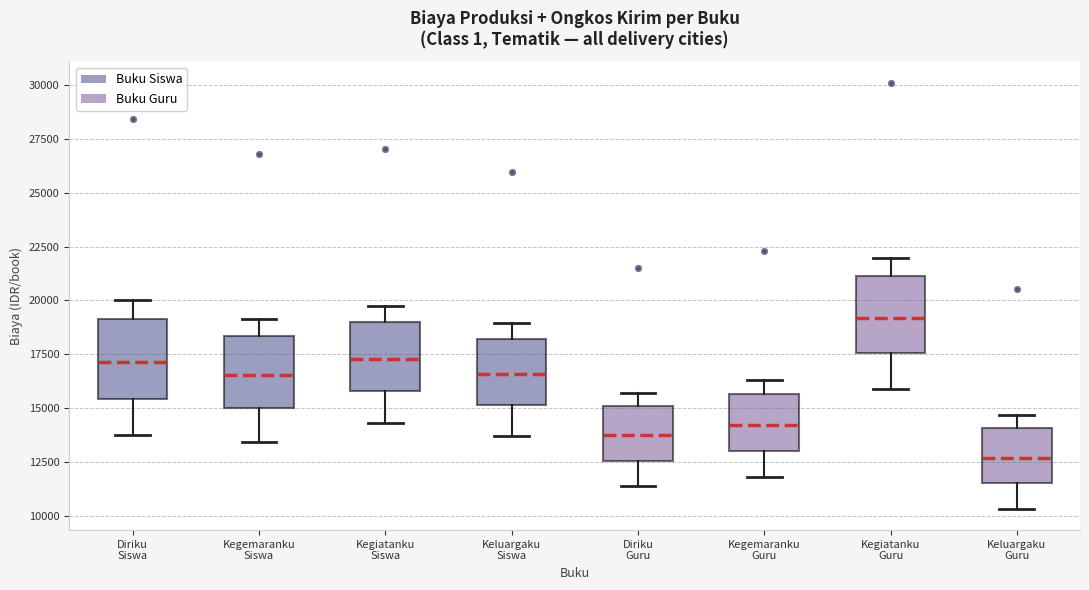

Reading left to right, transcribe this box plot: for each box, give where its median line is, the range the box spans, and where its two whiskers end, as read against the y-axis. The values are not printed on the chart, so give them approximately, as read against the axis.

Diriku Siswa: median 17000, box 15500 to 19000, whiskers 13500 to 20000
Kegemaranku Siswa: median 16500, box 15000 to 18500, whiskers 13500 to 19000
Kegiatanku Siswa: median 17500, box 16000 to 19000, whiskers 14500 to 20000
Keluargaku Siswa: median 16500, box 15000 to 18000, whiskers 13500 to 19000
Diriku Guru: median 13500, box 12500 to 15000, whiskers 11500 to 15500
Kegemaranku Guru: median 14000, box 13000 to 15500, whiskers 12000 to 16500
Kegiatanku Guru: median 19000, box 17500 to 21000, whiskers 16000 to 22000
Keluargaku Guru: median 12500, box 11500 to 14000, whiskers 10500 to 14500